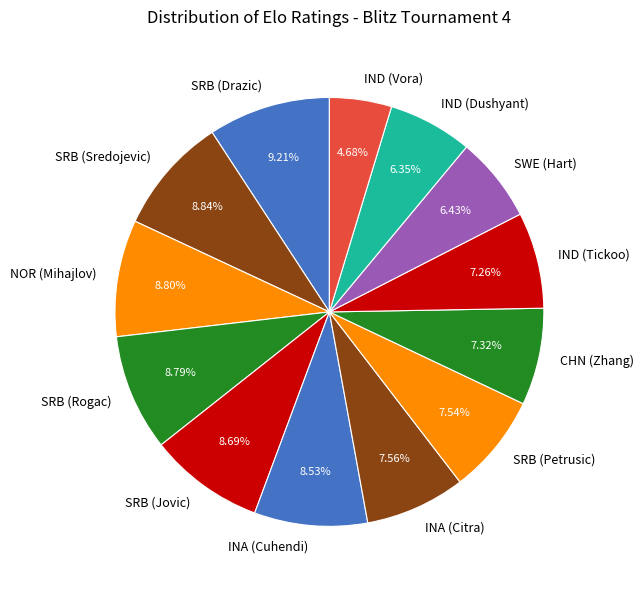

Is IND (Dushyant) the majority of the pie?

No